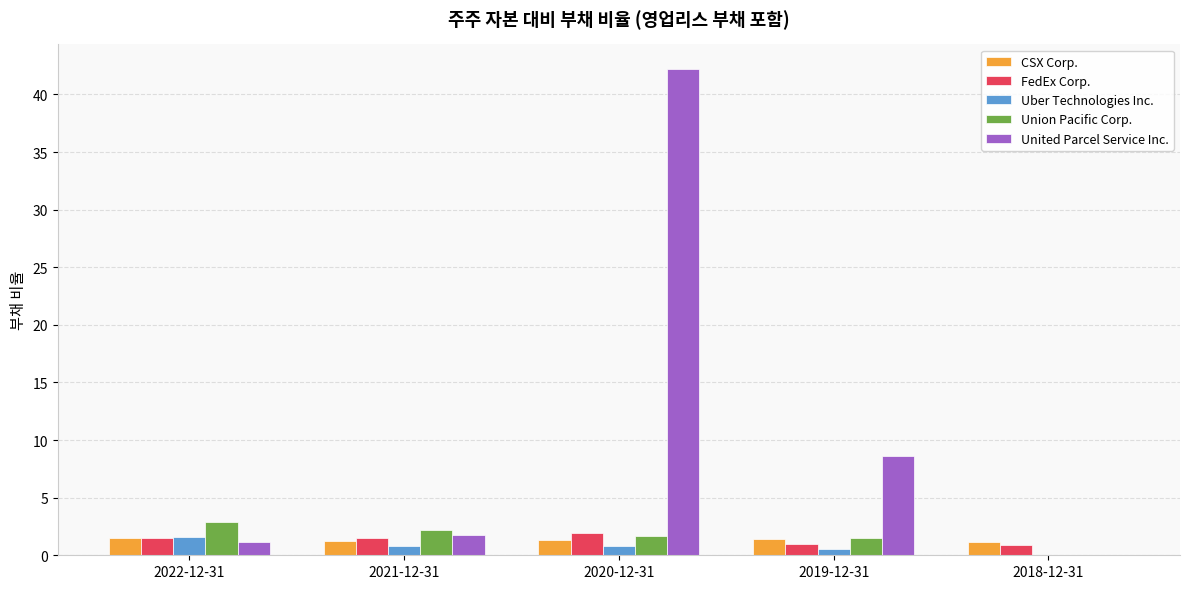

What is the greatest value displayed?

42.2